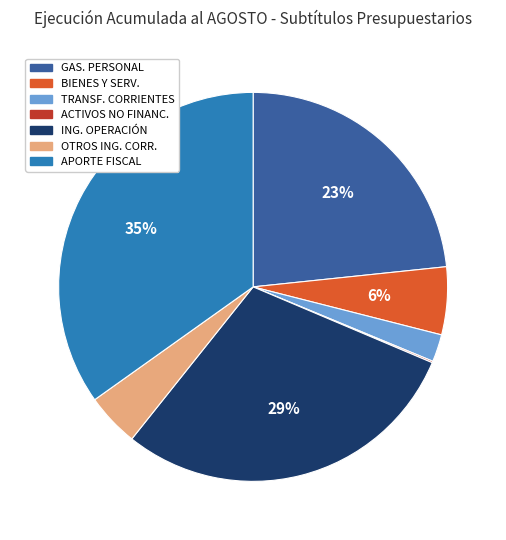

Does any single category account for the majority?

No